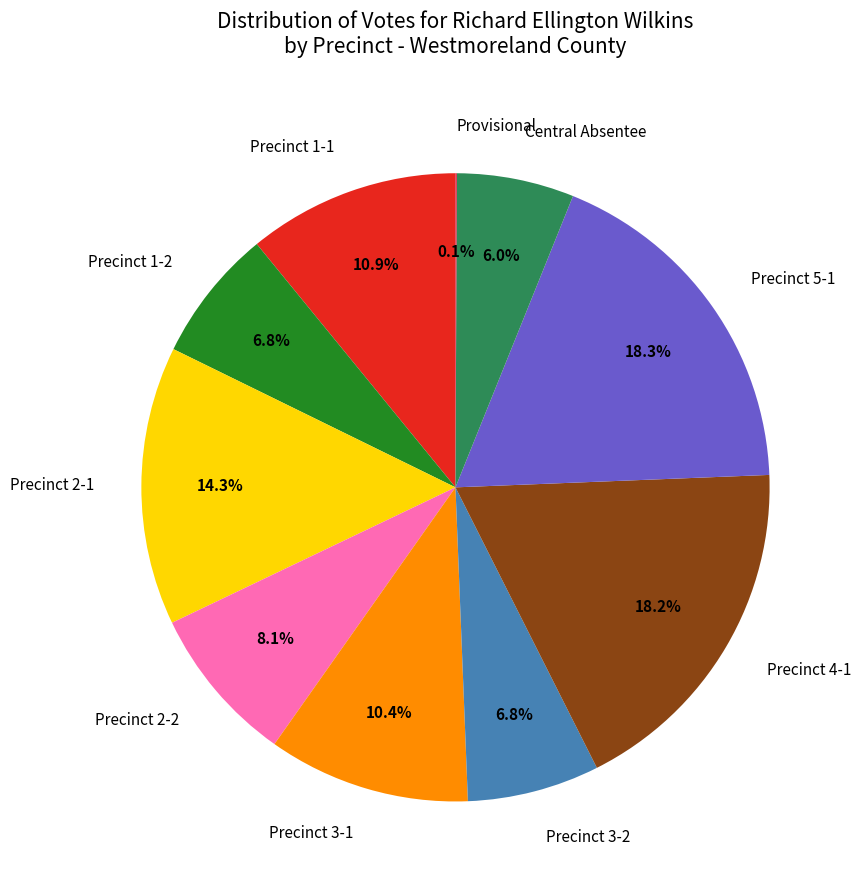

Between Central Absentee and Precinct 1-1, which is larger?

Precinct 1-1